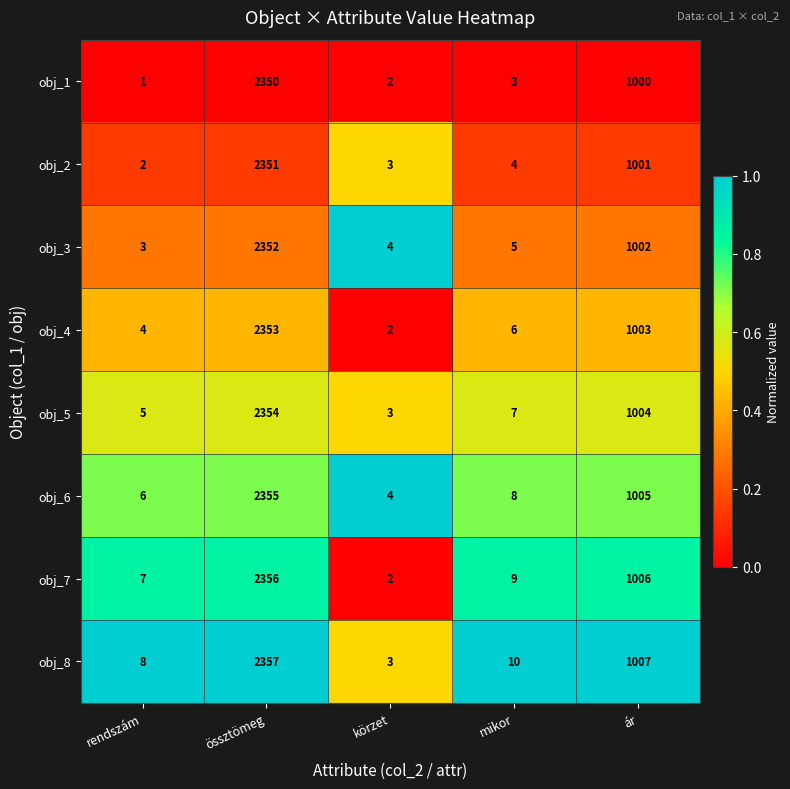

Is it true that obj_4 equals 2353 at össztömeg?

True